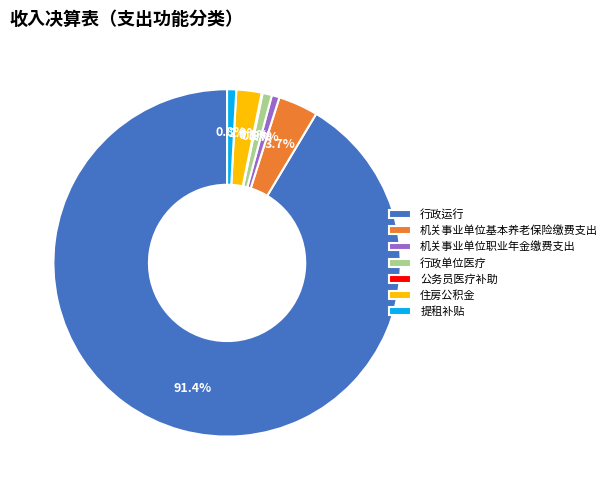

Is there a majority slice in this chart?

Yes